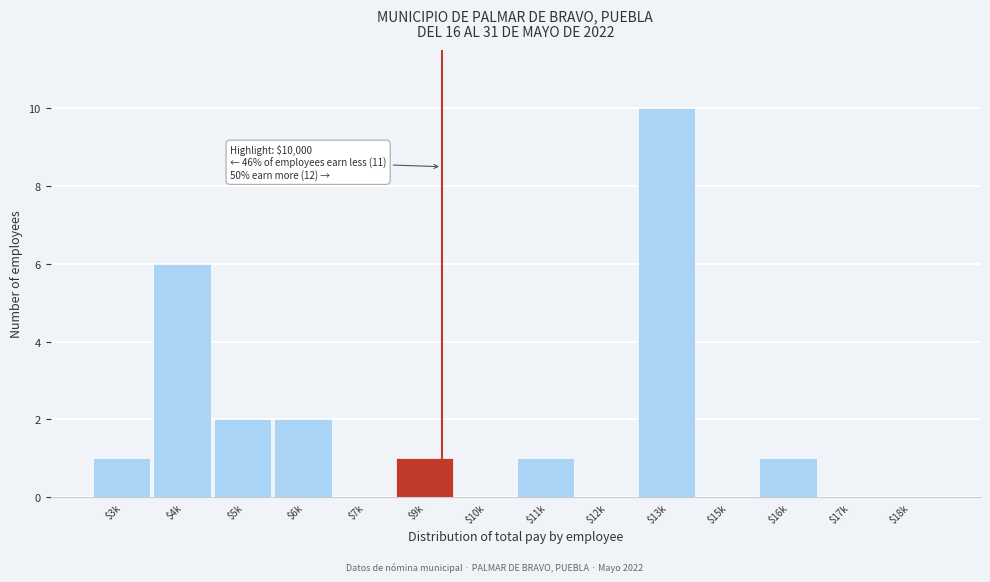

Which category has the highest value across all series?

$13k